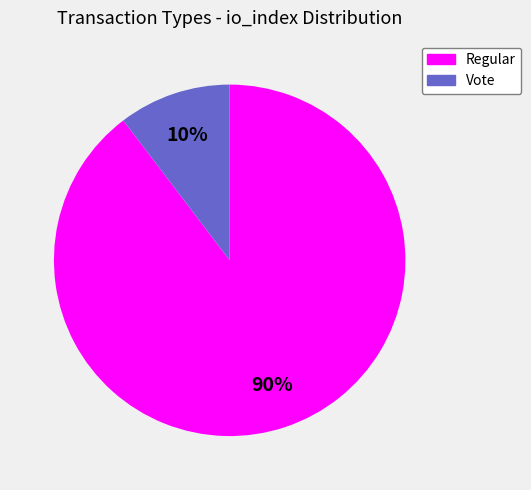

To the nearest percent, what is the average slice percentage?

50%